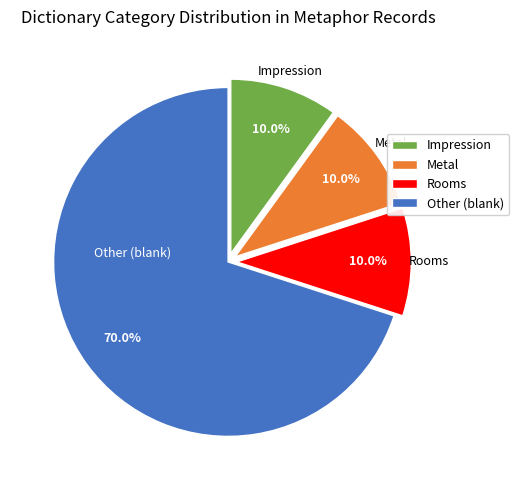

The Impression slice represents 5% of the pie. True or false?

False